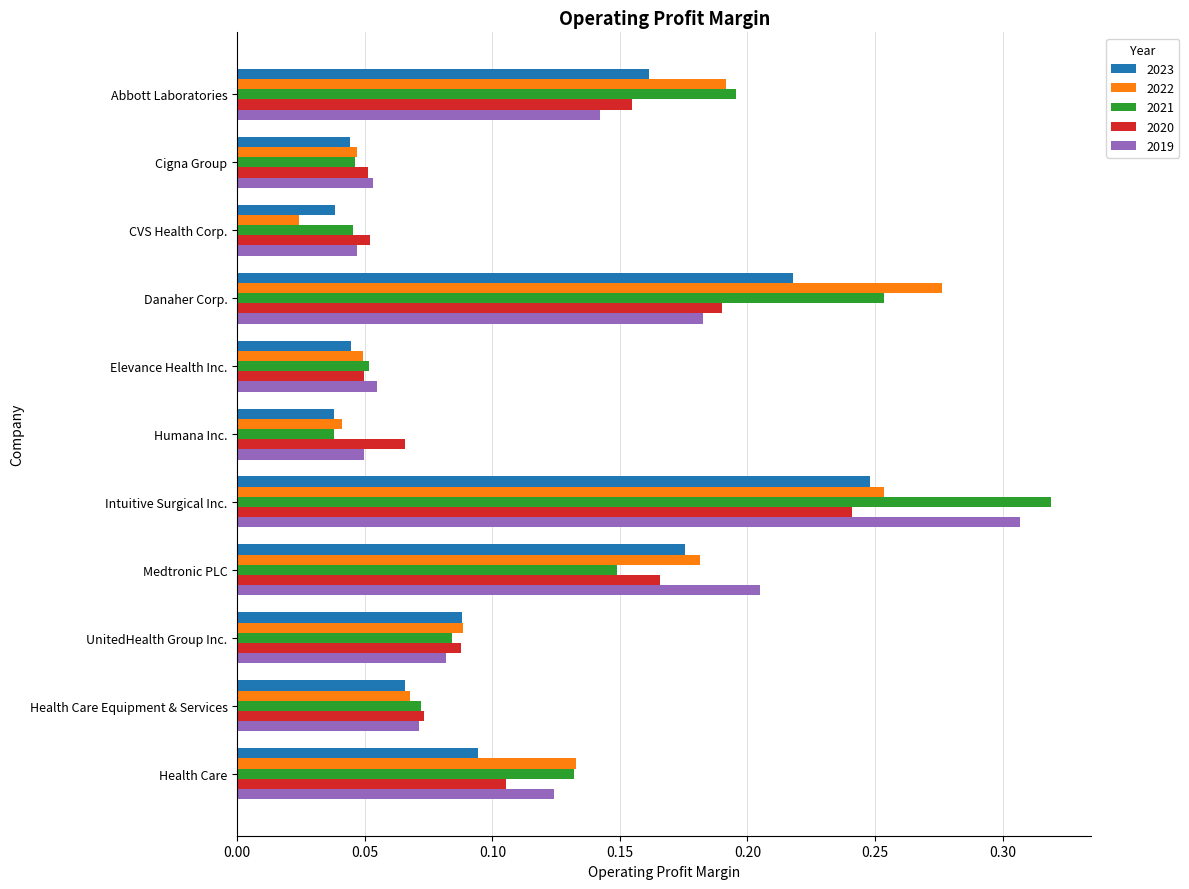

Between Health Care Equipment & Services and Health Care, which series saw the biggest shift?

2022